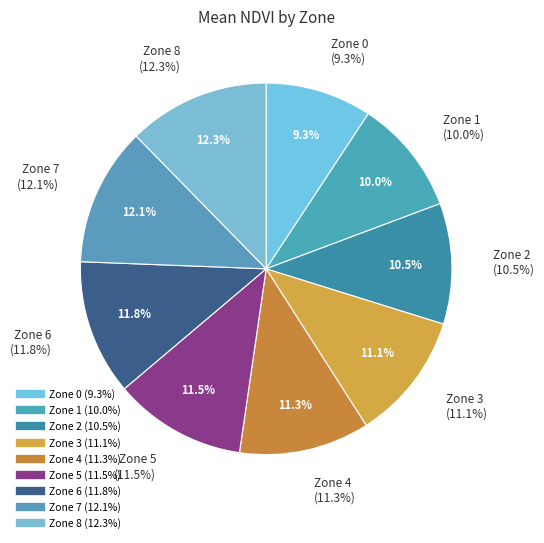

Does Zone 3 account for over 50% of the chart?

No